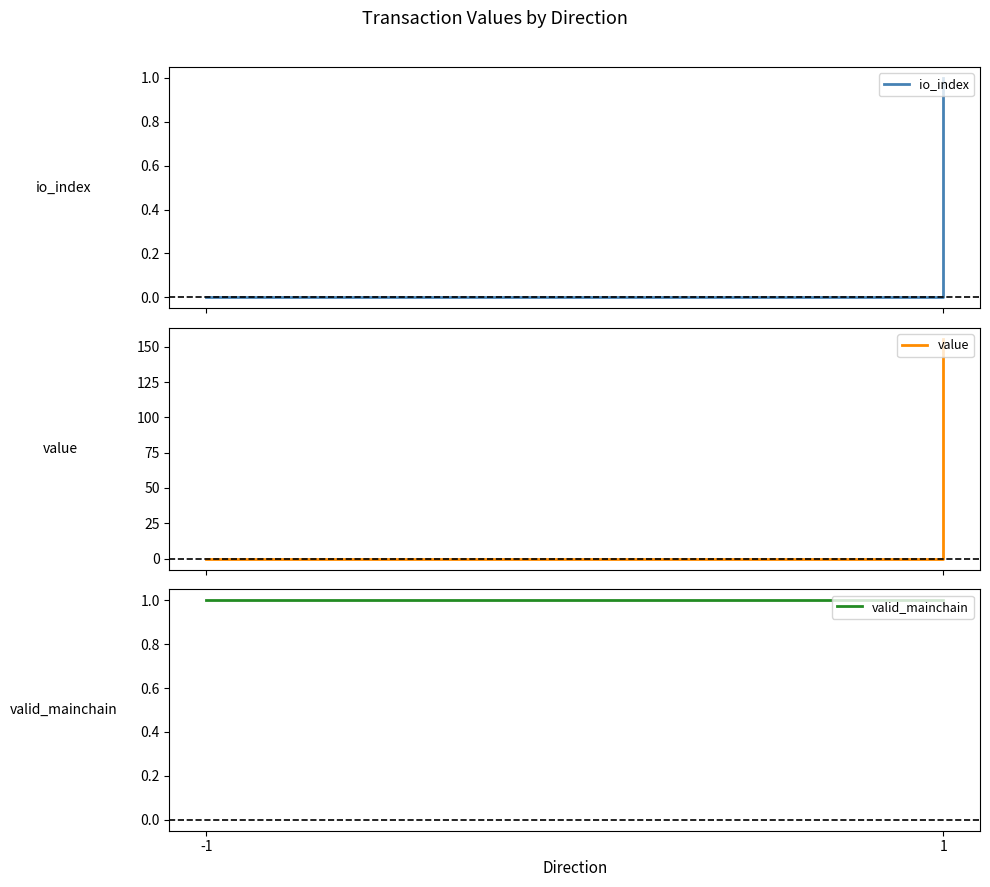

At -1, list the series in order from largest to smallest.

valid_mainchain, value, io_index